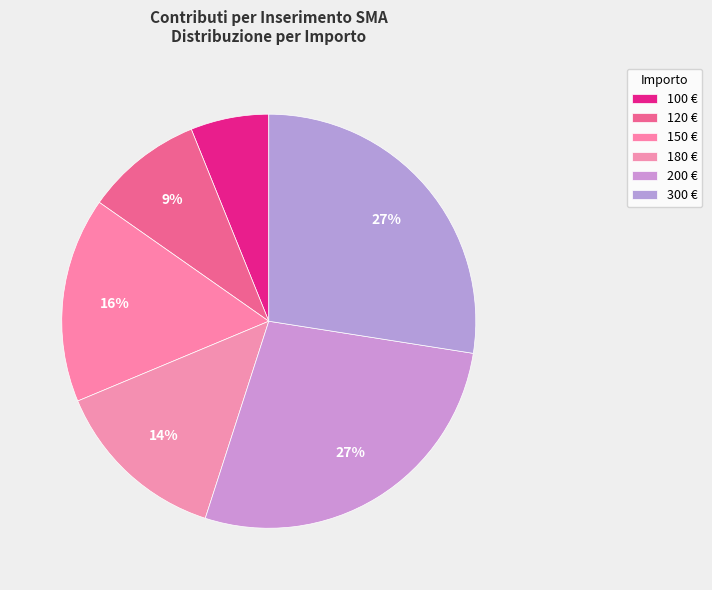

Is the sum of 300 and 100 greater than half?

No